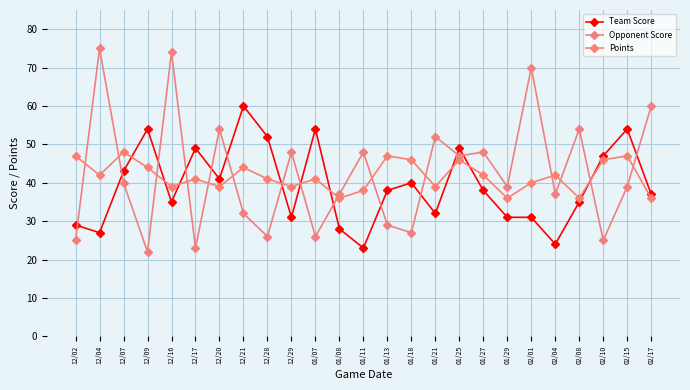

What is the approximate value of Team Score at 12/20, to the nearest 5?

40